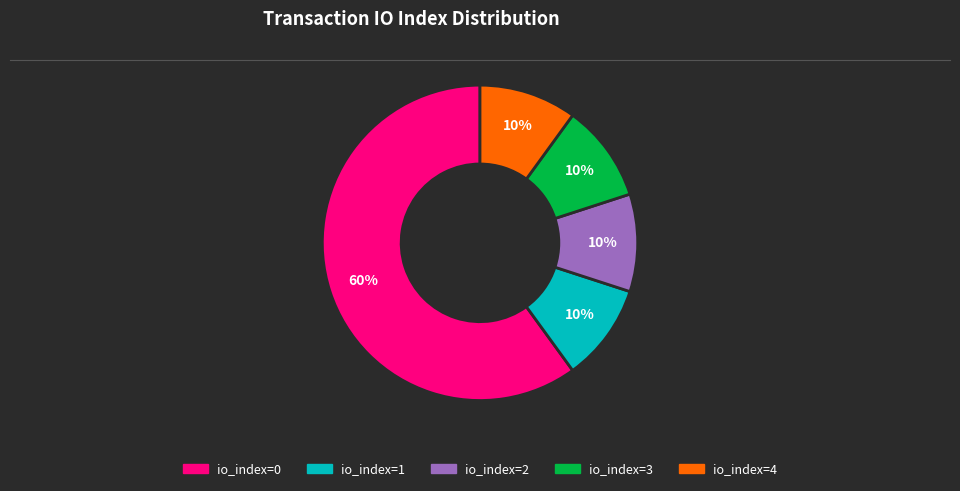

Between io_index=2 and io_index=0, which is larger?

io_index=0